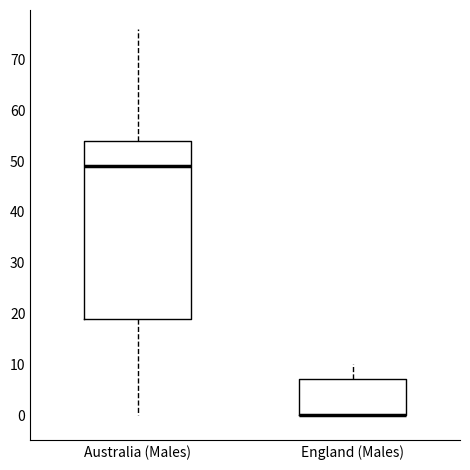

Which box is the tallest, from its lower edge to its upper edge?

Australia (Males)